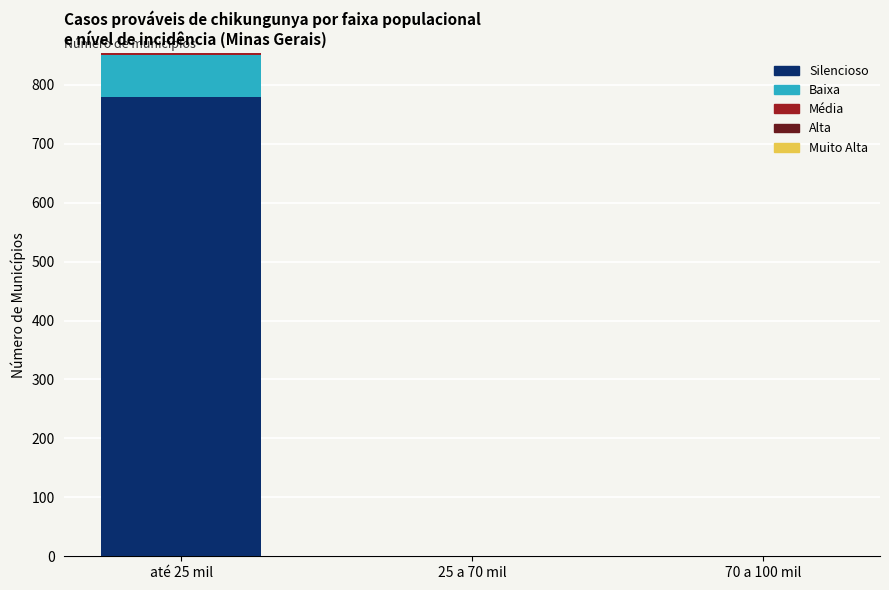

Which category has the highest value in the Silencioso series?

até 25 mil